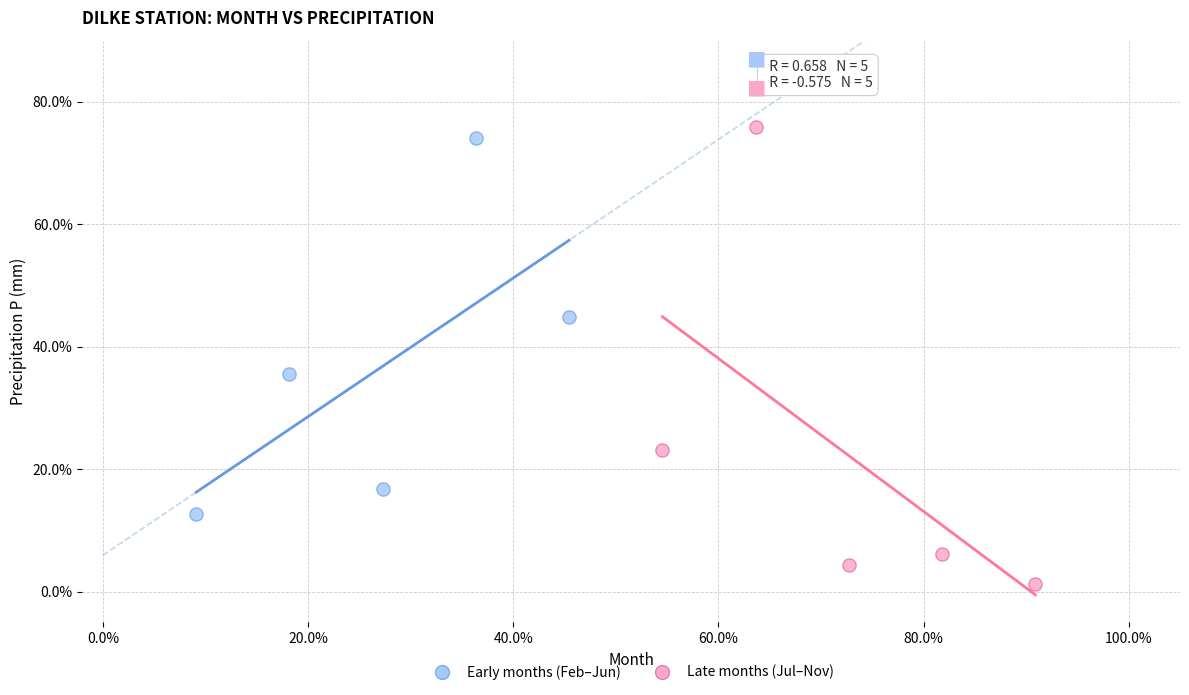

Which series contains the lowest Y value?

Late months (Jul–Nov)